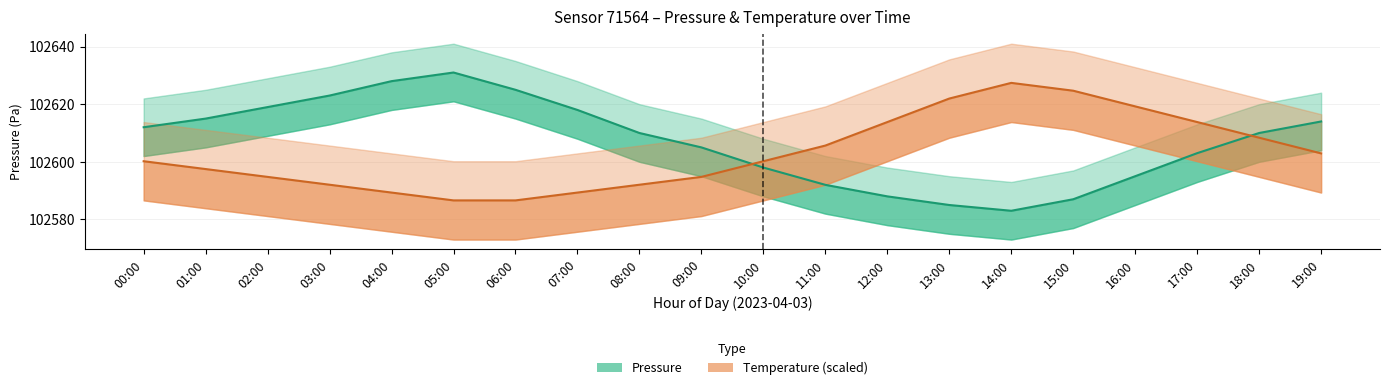

What is the total value across all series at 15:00?

205211.7